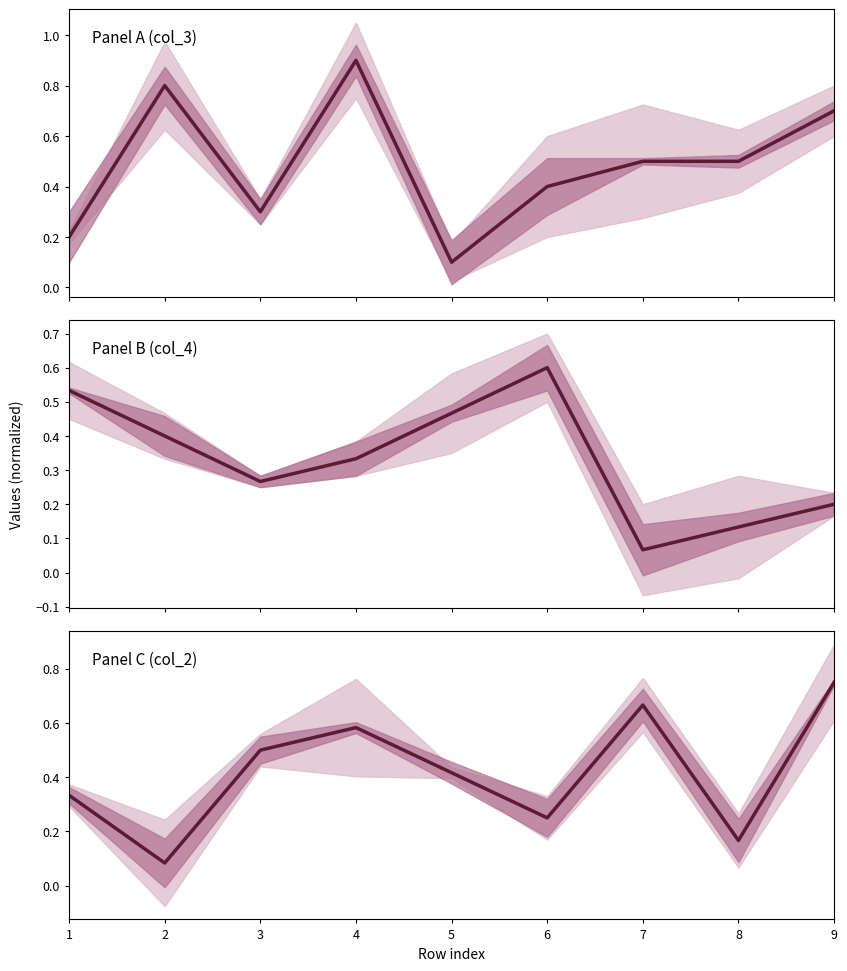

List the labels in order of value, largest first.

9, 7, 4, 3, 5, 1, 6, 8, 2